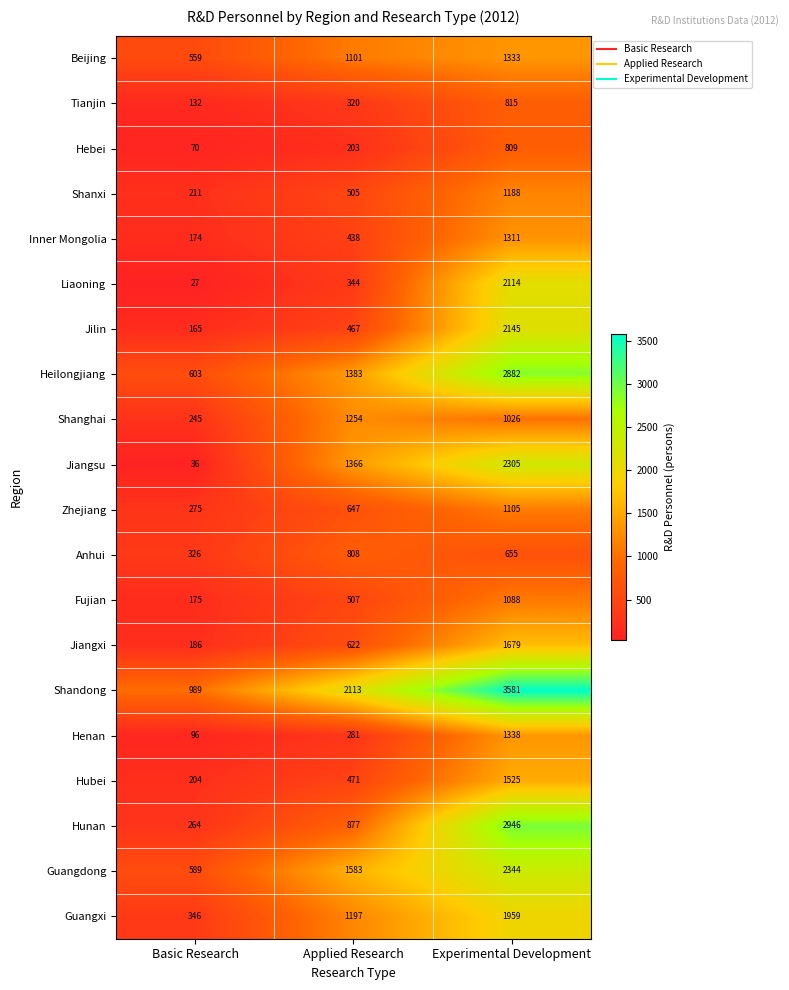

Between Applied Research and Experimental Development, which series saw the biggest shift?

Hunan